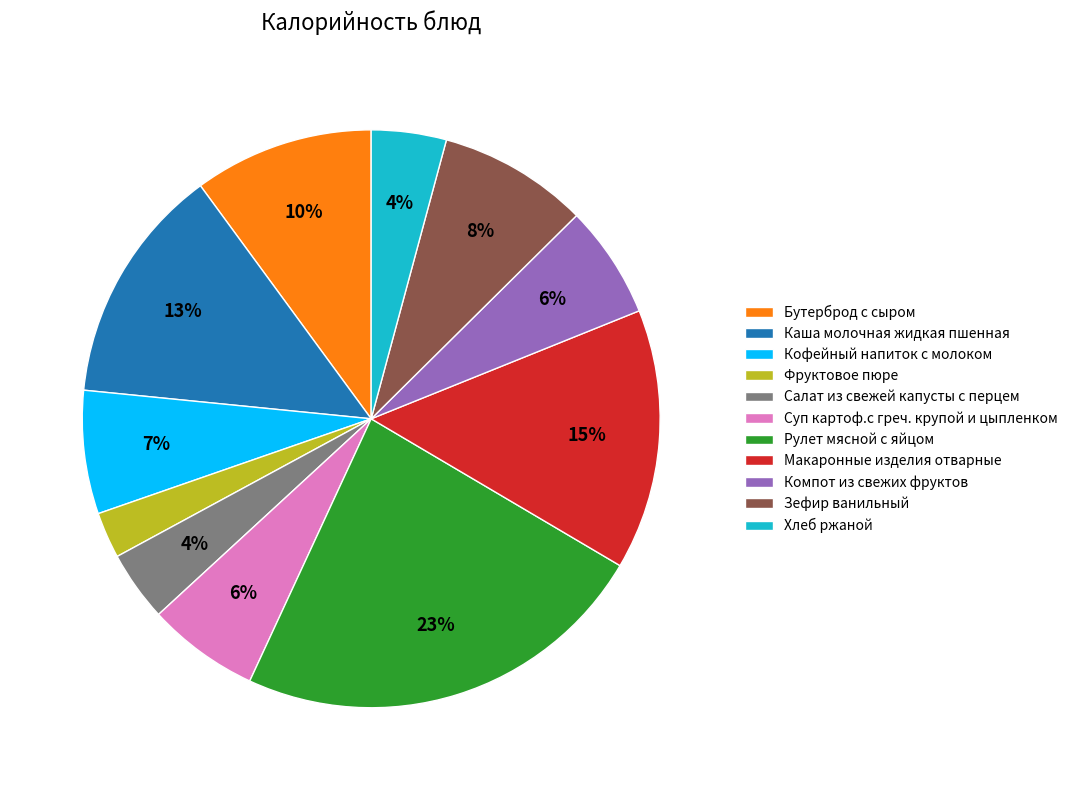

True or false: Зефир ванильный accounts for 8% of the total.

True